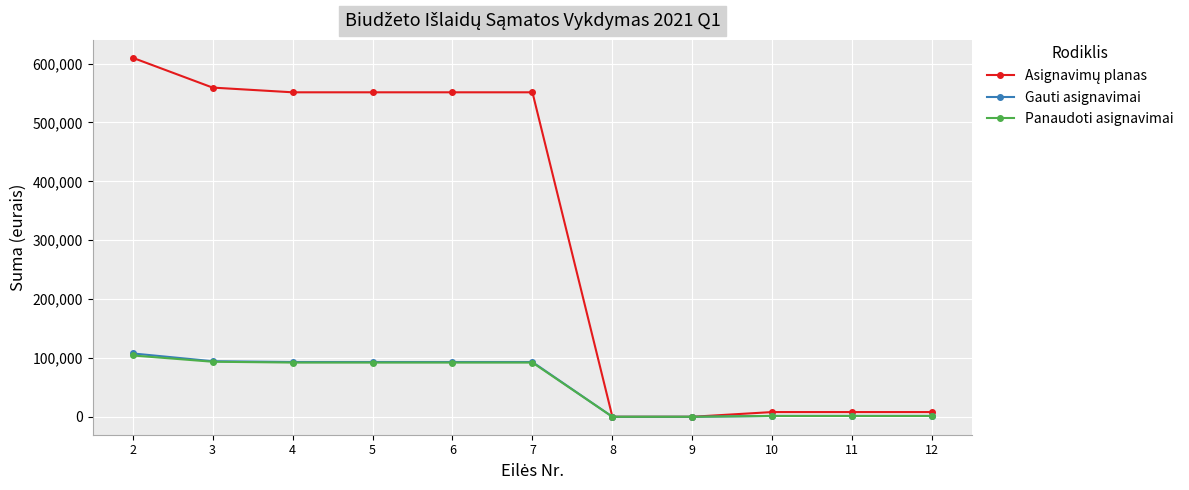

What is the value of the Gauti asignavimai point at the 2nd from the left?

94400.0